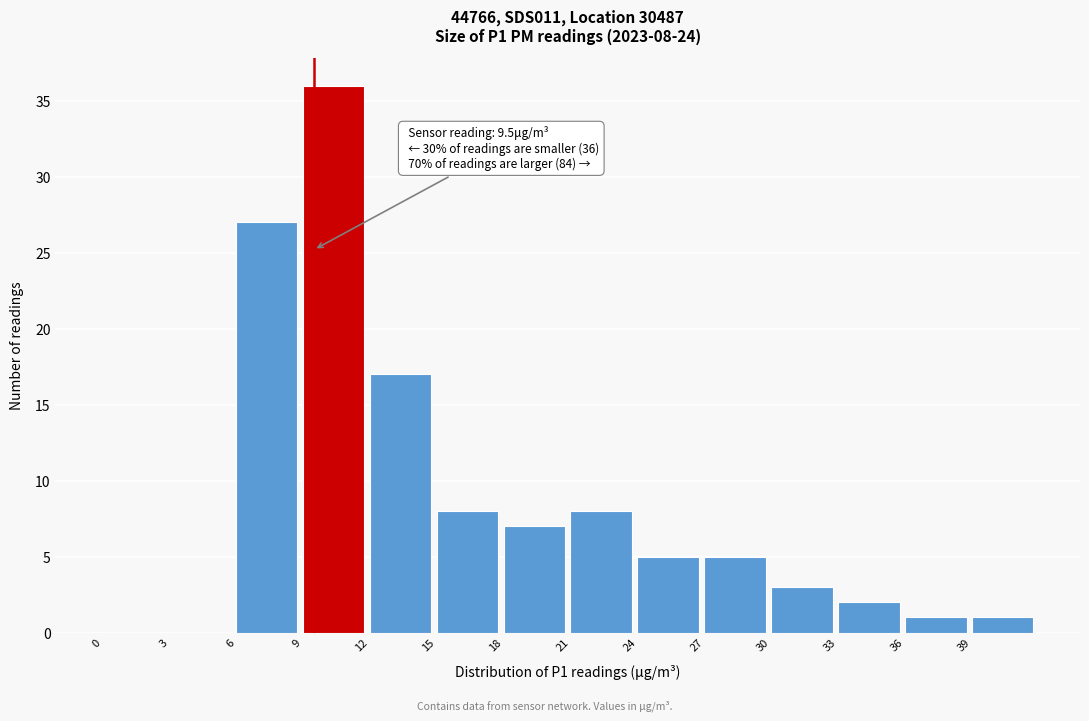

Over which range of the x-axis is the bar tallest?

9 to 12